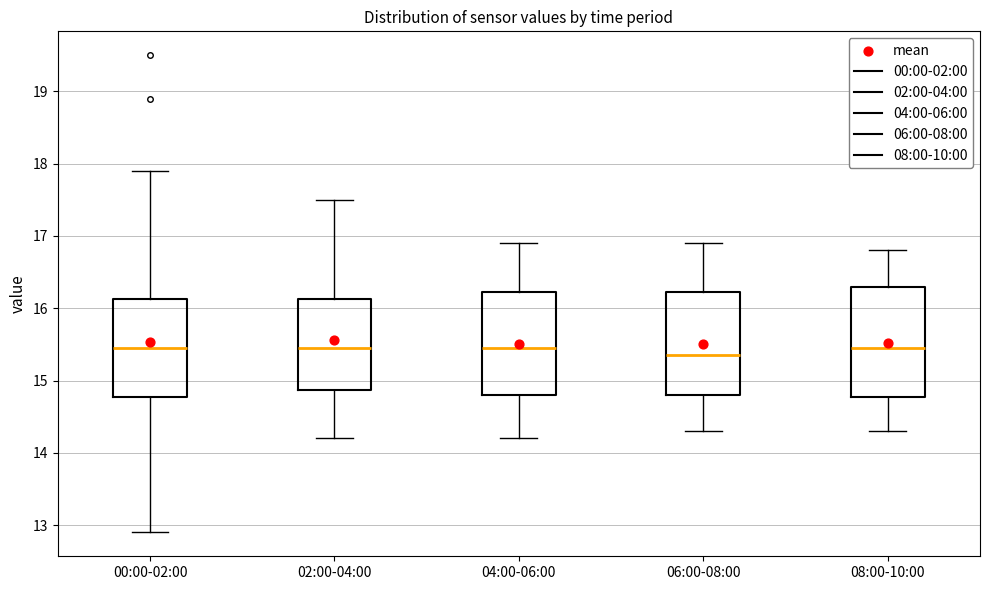

Where is the upper edge of the box for 06:00-08:00 on the y-axis? The values are not printed on the chart, so give them approximately, as read against the axis.

16.2